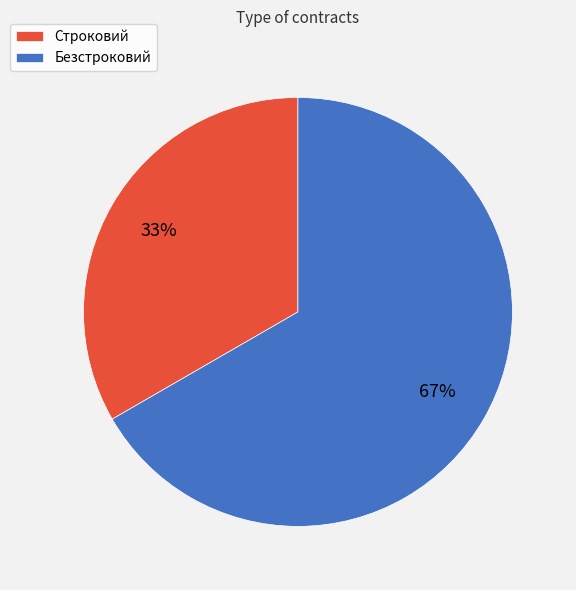

Is the sum of Безстроковий and Строковий greater than half?

Yes